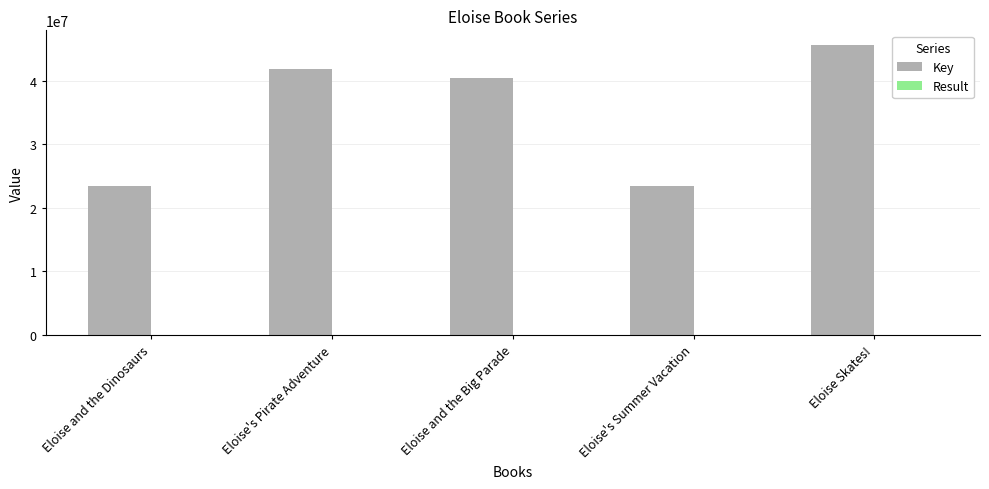

Between Eloise and the Dinosaurs and Eloise's Pirate Adventure, which series saw the biggest shift?

Key